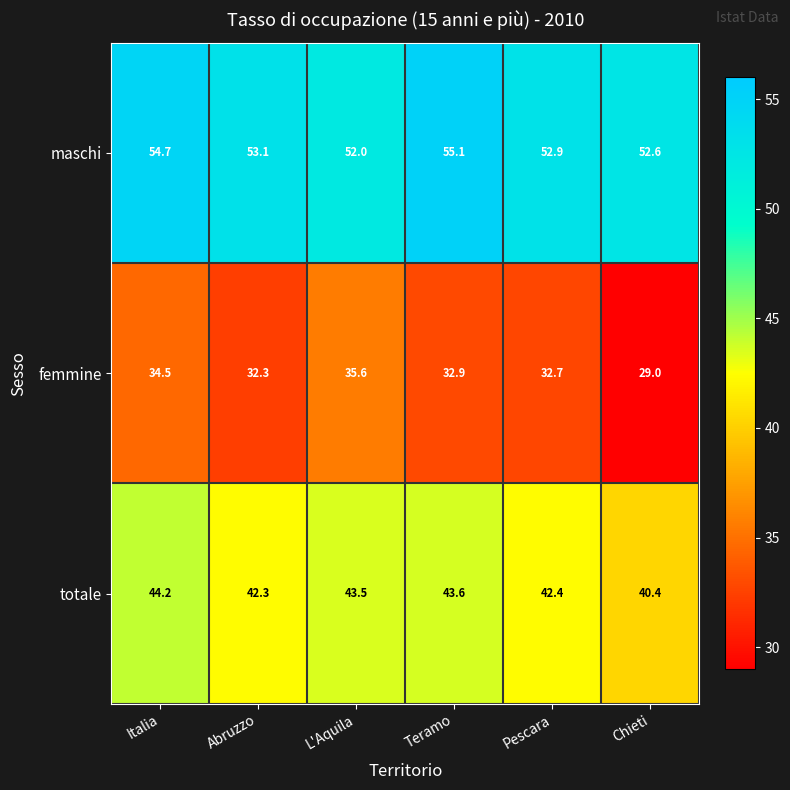

Where is totale nearest to the value 42?

Abruzzo